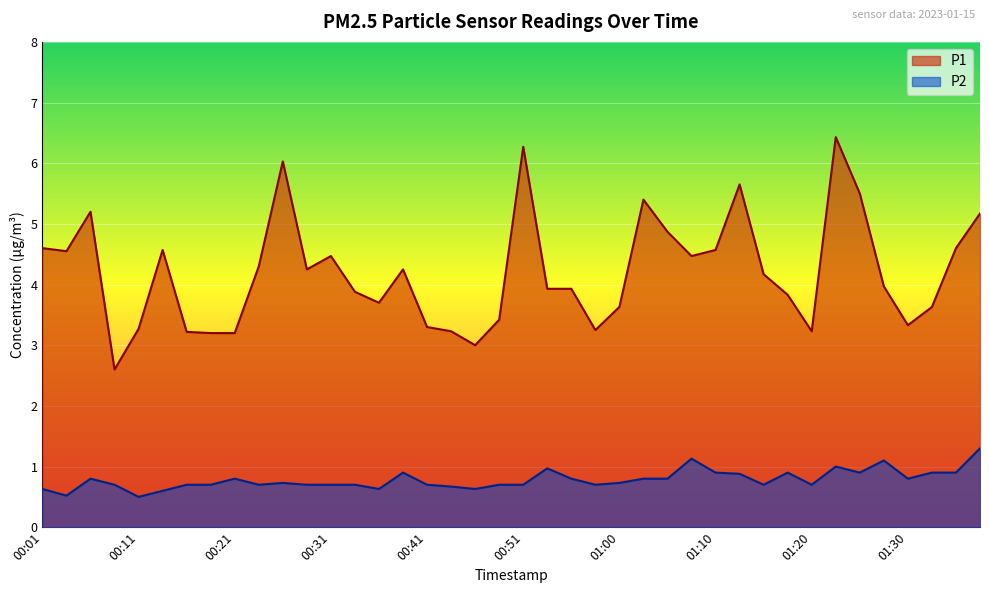

How many data points in P1 are above 4?

20